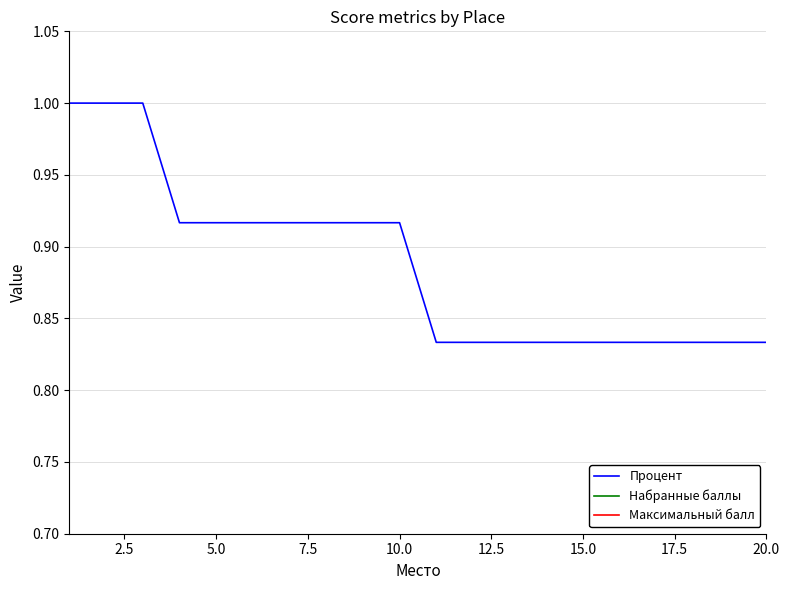

Is it true that Максимальный балл equals 21.0 at 20.0?

False